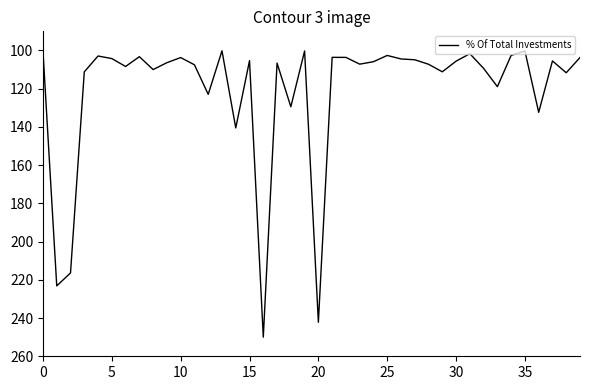

What is the difference between the maximum and minimum values?

149.8